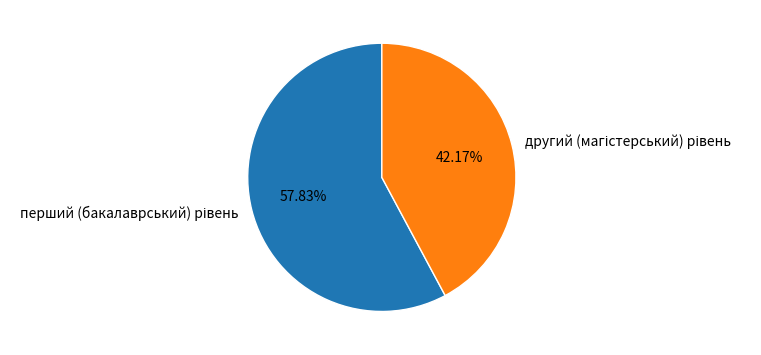

How many segments does this pie chart have?

2